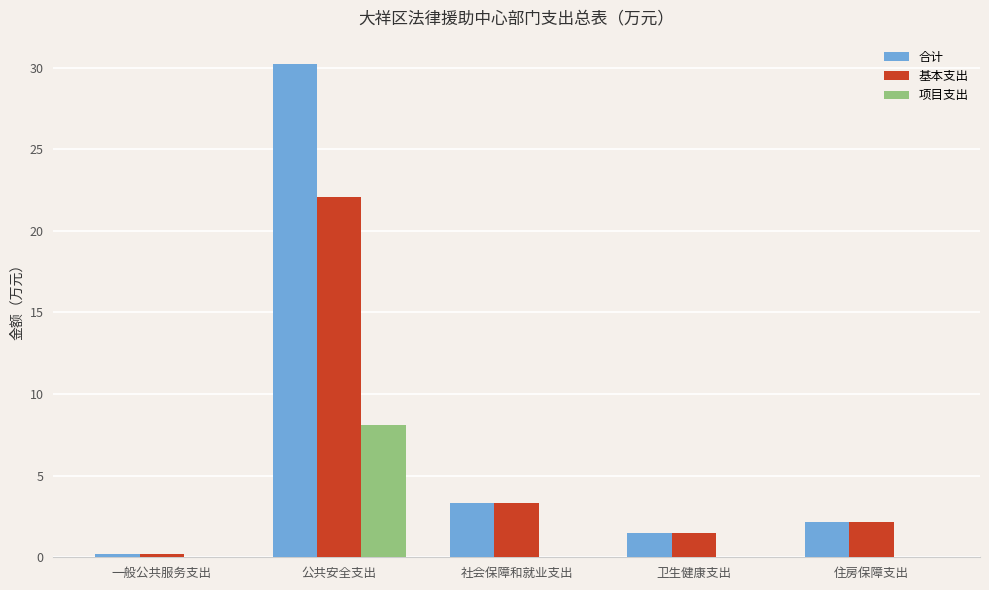

At which label does 合计 reach its peak?

公共安全支出